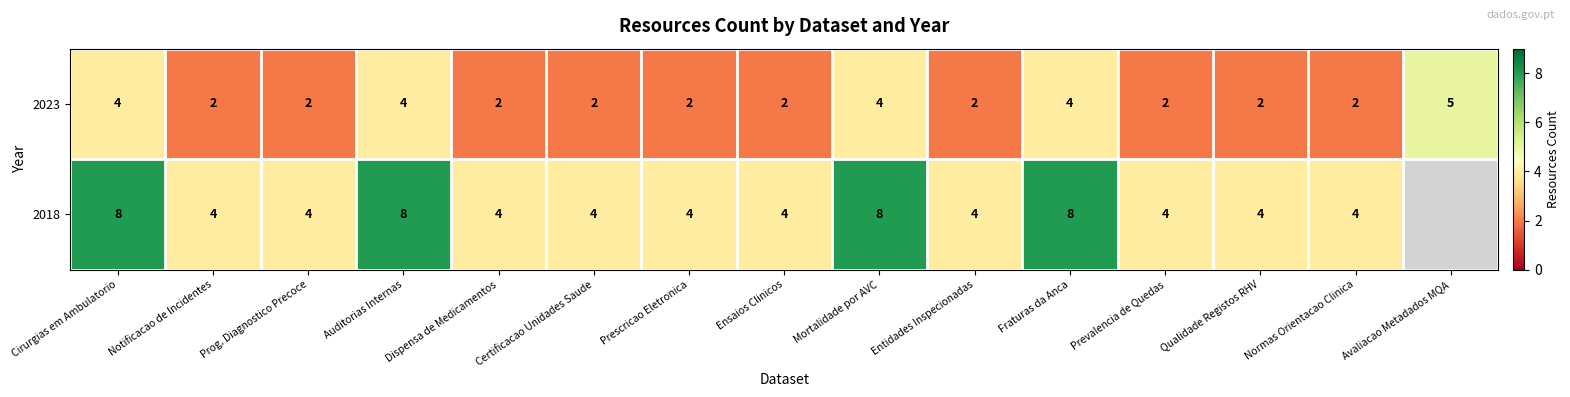

What is the sum of the 2018 values at Cirurgias em Ambulatorio and Notificacao de Incidentes?

12